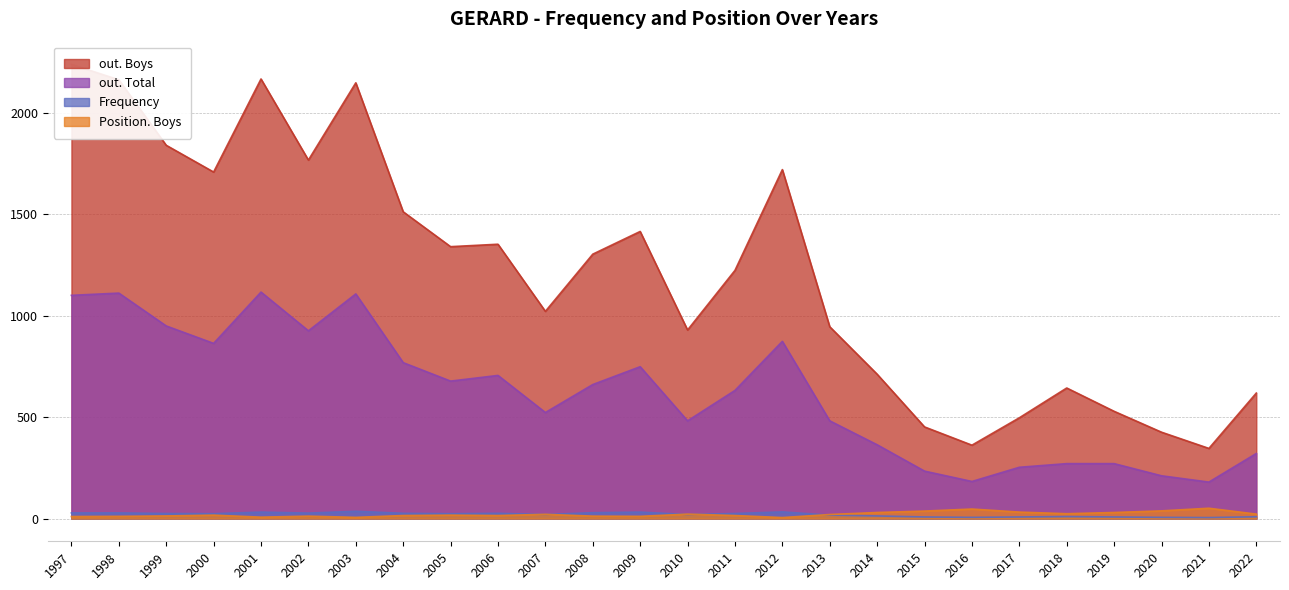

How many values in the Frequency series exceed 24?

12